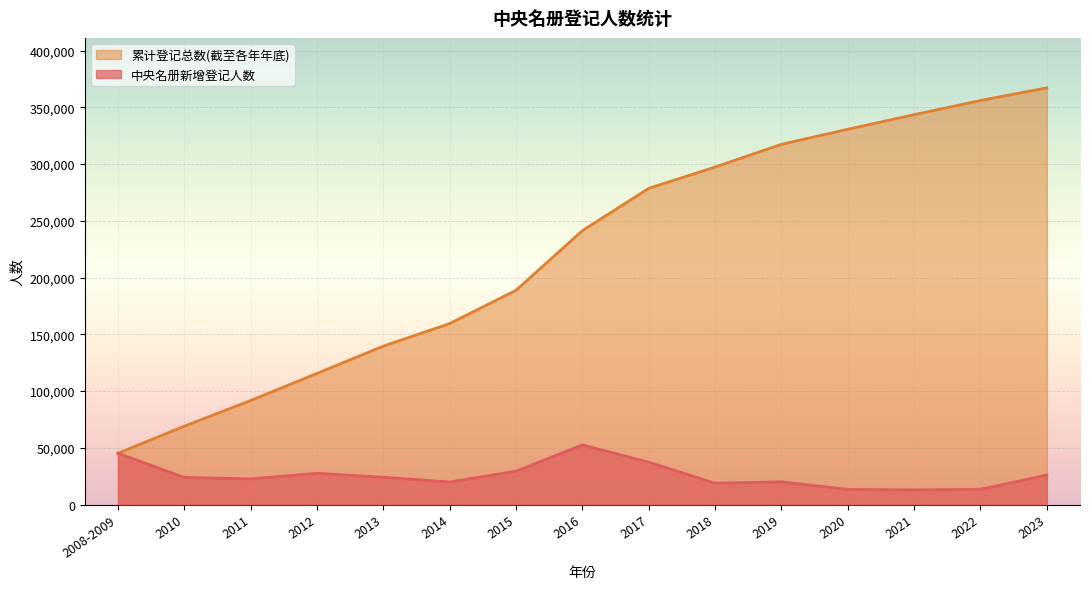

The value of 中央名册新增登记人数 at 2015 is 13965. True or false?

False